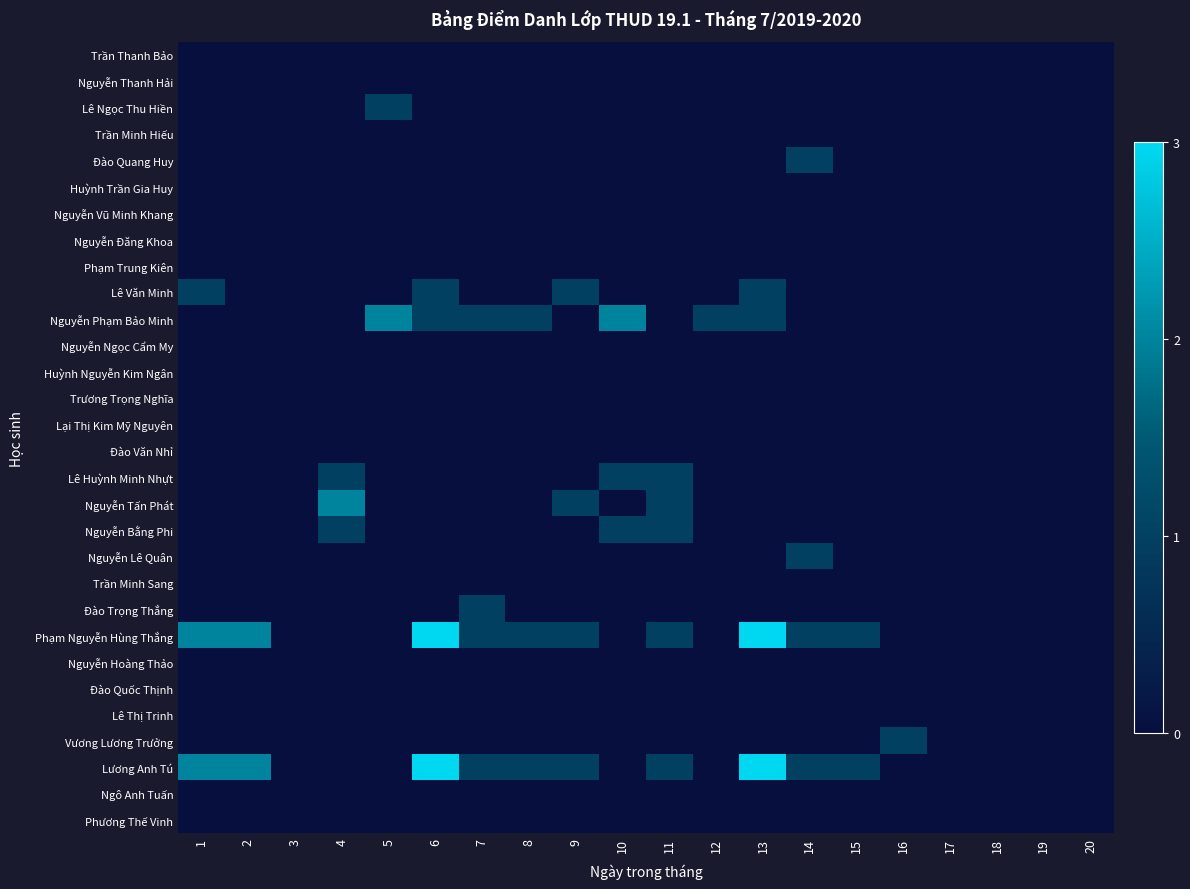

Reading left to right, list all the values displayed in this chart.

Trần Thanh Bảo: 1=0	2=0	3=0	4=0	5=0	6=0	7=0	8=0	9=0	10=0	11=0	12=0	13=0	14=0	15=0	16=0	17=0	18=0	19=0	20=0
Nguyễn Thanh Hải: 1=0	2=0	3=0	4=0	5=0	6=0	7=0	8=0	9=0	10=0	11=0	12=0	13=0	14=0	15=0	16=0	17=0	18=0	19=0	20=0
Lê Ngọc Thu Hiền: 1=0	2=0	3=0	4=0	5=1	6=0	7=0	8=0	9=0	10=0	11=0	12=0	13=0	14=0	15=0	16=0	17=0	18=0	19=0	20=0
Trần Minh Hiếu: 1=0	2=0	3=0	4=0	5=0	6=0	7=0	8=0	9=0	10=0	11=0	12=0	13=0	14=0	15=0	16=0	17=0	18=0	19=0	20=0
Đào Quang Huy: 1=0	2=0	3=0	4=0	5=0	6=0	7=0	8=0	9=0	10=0	11=0	12=0	13=0	14=1	15=0	16=0	17=0	18=0	19=0	20=0
Huỳnh Trần Gia Huy: 1=0	2=0	3=0	4=0	5=0	6=0	7=0	8=0	9=0	10=0	11=0	12=0	13=0	14=0	15=0	16=0	17=0	18=0	19=0	20=0
Nguyễn Vũ Minh Khang: 1=0	2=0	3=0	4=0	5=0	6=0	7=0	8=0	9=0	10=0	11=0	12=0	13=0	14=0	15=0	16=0	17=0	18=0	19=0	20=0
Nguyễn Đăng Khoa: 1=0	2=0	3=0	4=0	5=0	6=0	7=0	8=0	9=0	10=0	11=0	12=0	13=0	14=0	15=0	16=0	17=0	18=0	19=0	20=0
Phạm Trung Kiên: 1=0	2=0	3=0	4=0	5=0	6=0	7=0	8=0	9=0	10=0	11=0	12=0	13=0	14=0	15=0	16=0	17=0	18=0	19=0	20=0
Lê Văn Minh: 1=1	2=0	3=0	4=0	5=0	6=1	7=0	8=0	9=1	10=0	11=0	12=0	13=1	14=0	15=0	16=0	17=0	18=0	19=0	20=0
Nguyễn Phạm Bảo Minh: 1=0	2=0	3=0	4=0	5=2	6=1	7=1	8=1	9=0	10=2	11=0	12=1	13=1	14=0	15=0	16=0	17=0	18=0	19=0	20=0
Nguyễn Ngọc Cẩm My: 1=0	2=0	3=0	4=0	5=0	6=0	7=0	8=0	9=0	10=0	11=0	12=0	13=0	14=0	15=0	16=0	17=0	18=0	19=0	20=0
Huỳnh Nguyễn Kim Ngân: 1=0	2=0	3=0	4=0	5=0	6=0	7=0	8=0	9=0	10=0	11=0	12=0	13=0	14=0	15=0	16=0	17=0	18=0	19=0	20=0
Trương Trọng Nghĩa: 1=0	2=0	3=0	4=0	5=0	6=0	7=0	8=0	9=0	10=0	11=0	12=0	13=0	14=0	15=0	16=0	17=0	18=0	19=0	20=0
Lại Thị Kim Mỹ Nguyên: 1=0	2=0	3=0	4=0	5=0	6=0	7=0	8=0	9=0	10=0	11=0	12=0	13=0	14=0	15=0	16=0	17=0	18=0	19=0	20=0
Đào Văn Nhỉ: 1=0	2=0	3=0	4=0	5=0	6=0	7=0	8=0	9=0	10=0	11=0	12=0	13=0	14=0	15=0	16=0	17=0	18=0	19=0	20=0
Lê Huỳnh Minh Nhựt: 1=0	2=0	3=0	4=1	5=0	6=0	7=0	8=0	9=0	10=1	11=1	12=0	13=0	14=0	15=0	16=0	17=0	18=0	19=0	20=0
Nguyễn Tấn Phát: 1=0	2=0	3=0	4=2	5=0	6=0	7=0	8=0	9=1	10=0	11=1	12=0	13=0	14=0	15=0	16=0	17=0	18=0	19=0	20=0
Nguyễn Bằng Phi: 1=0	2=0	3=0	4=1	5=0	6=0	7=0	8=0	9=0	10=1	11=1	12=0	13=0	14=0	15=0	16=0	17=0	18=0	19=0	20=0
Nguyễn Lê Quân: 1=0	2=0	3=0	4=0	5=0	6=0	7=0	8=0	9=0	10=0	11=0	12=0	13=0	14=1	15=0	16=0	17=0	18=0	19=0	20=0
Trần Minh Sang: 1=0	2=0	3=0	4=0	5=0	6=0	7=0	8=0	9=0	10=0	11=0	12=0	13=0	14=0	15=0	16=0	17=0	18=0	19=0	20=0
Đào Trọng Thắng: 1=0	2=0	3=0	4=0	5=0	6=0	7=1	8=0	9=0	10=0	11=0	12=0	13=0	14=0	15=0	16=0	17=0	18=0	19=0	20=0
Phạm Nguyễn Hùng Thắng: 1=2	2=2	3=0	4=0	5=0	6=3	7=1	8=1	9=1	10=0	11=1	12=0	13=3	14=1	15=1	16=0	17=0	18=0	19=0	20=0
Nguyễn Hoàng Thảo: 1=0	2=0	3=0	4=0	5=0	6=0	7=0	8=0	9=0	10=0	11=0	12=0	13=0	14=0	15=0	16=0	17=0	18=0	19=0	20=0
Đào Quốc Thịnh: 1=0	2=0	3=0	4=0	5=0	6=0	7=0	8=0	9=0	10=0	11=0	12=0	13=0	14=0	15=0	16=0	17=0	18=0	19=0	20=0
Lê Thị Trinh: 1=0	2=0	3=0	4=0	5=0	6=0	7=0	8=0	9=0	10=0	11=0	12=0	13=0	14=0	15=0	16=0	17=0	18=0	19=0	20=0
Vương Lương Trưởng: 1=0	2=0	3=0	4=0	5=0	6=0	7=0	8=0	9=0	10=0	11=0	12=0	13=0	14=0	15=0	16=1	17=0	18=0	19=0	20=0
Lương Anh Tú: 1=2	2=2	3=0	4=0	5=0	6=3	7=1	8=1	9=1	10=0	11=1	12=0	13=3	14=1	15=1	16=0	17=0	18=0	19=0	20=0
Ngô Anh Tuấn: 1=0	2=0	3=0	4=0	5=0	6=0	7=0	8=0	9=0	10=0	11=0	12=0	13=0	14=0	15=0	16=0	17=0	18=0	19=0	20=0
Phương Thế Vinh: 1=0	2=0	3=0	4=0	5=0	6=0	7=0	8=0	9=0	10=0	11=0	12=0	13=0	14=0	15=0	16=0	17=0	18=0	19=0	20=0